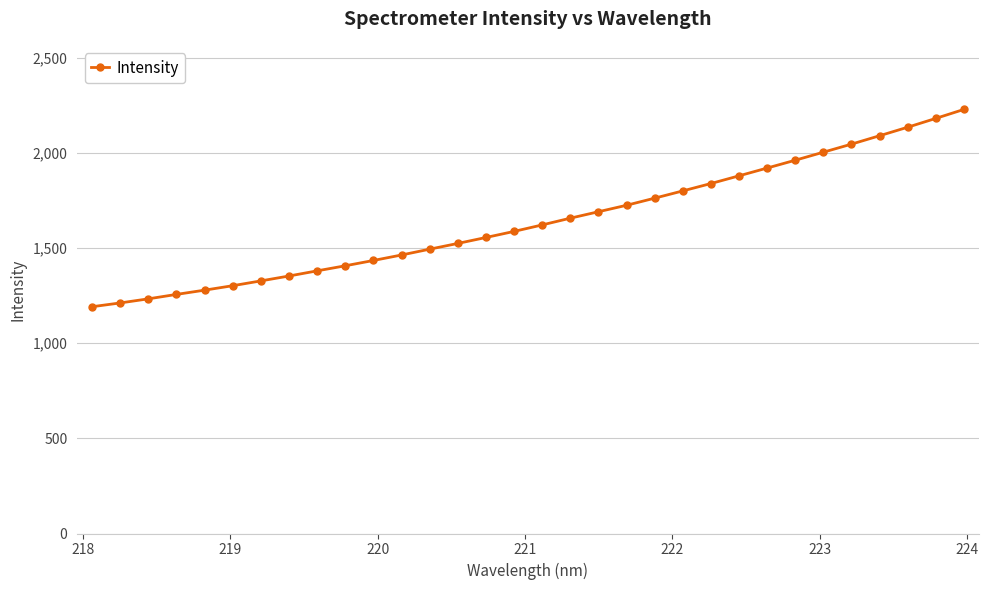

What is the difference between the maximum and minimum values?

1036.5